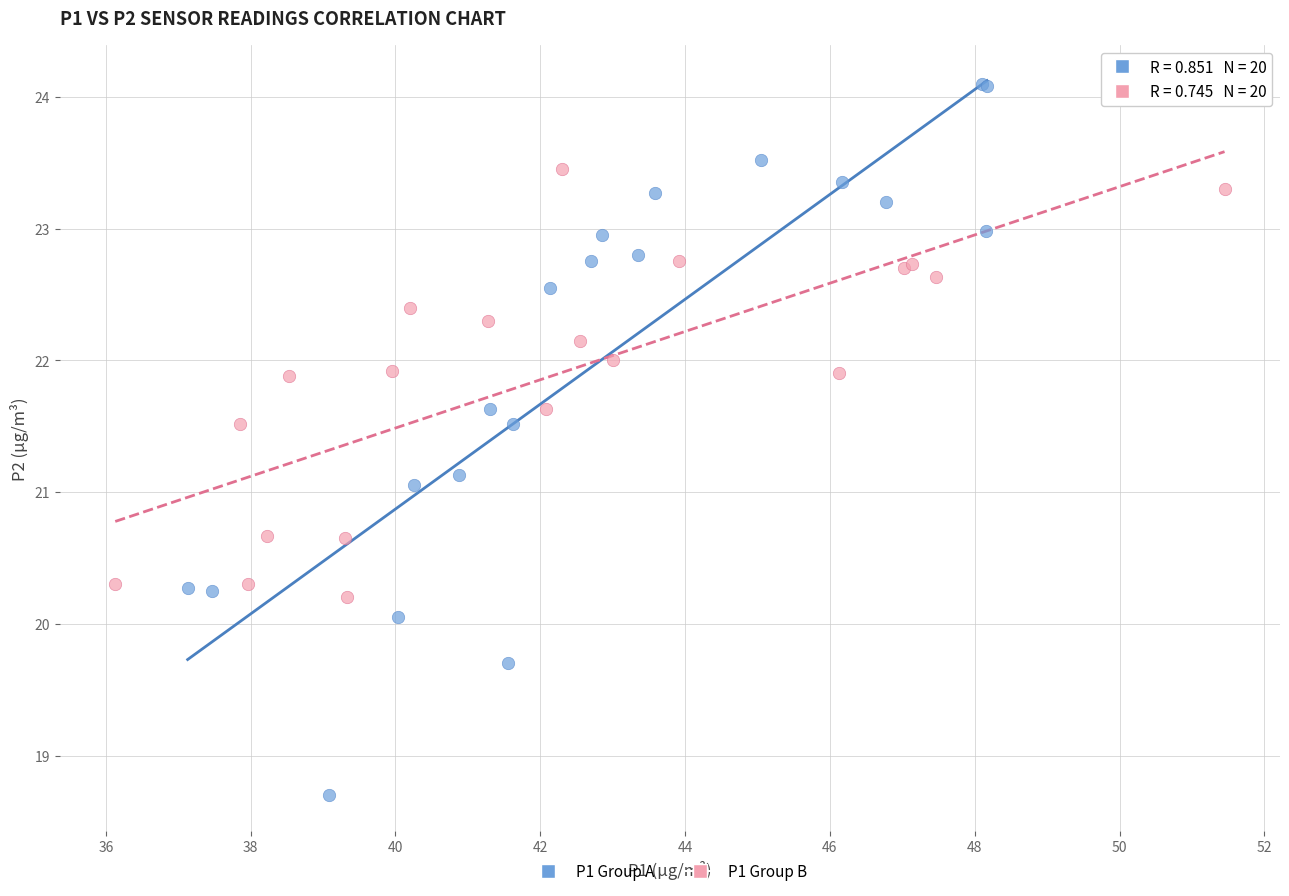

Which series has the widest spread of Y values?

P1 Group A